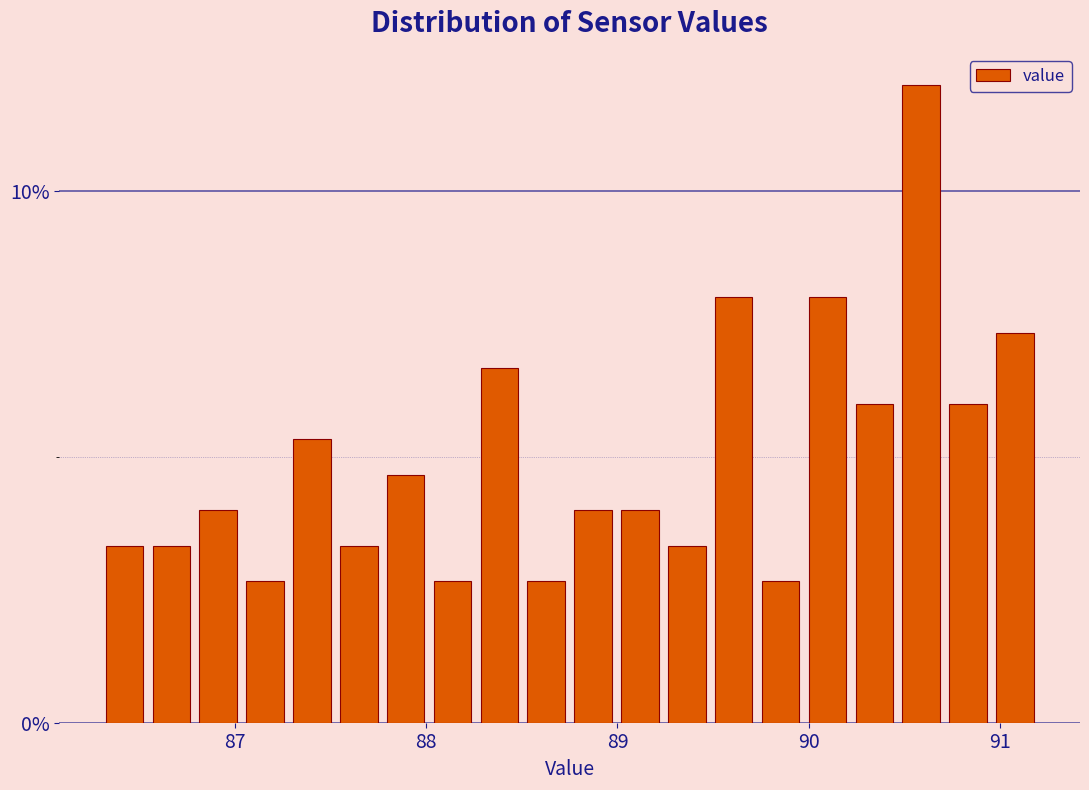

Read against the x-axis, roughly where is the centre of the tallest bar?

90.6